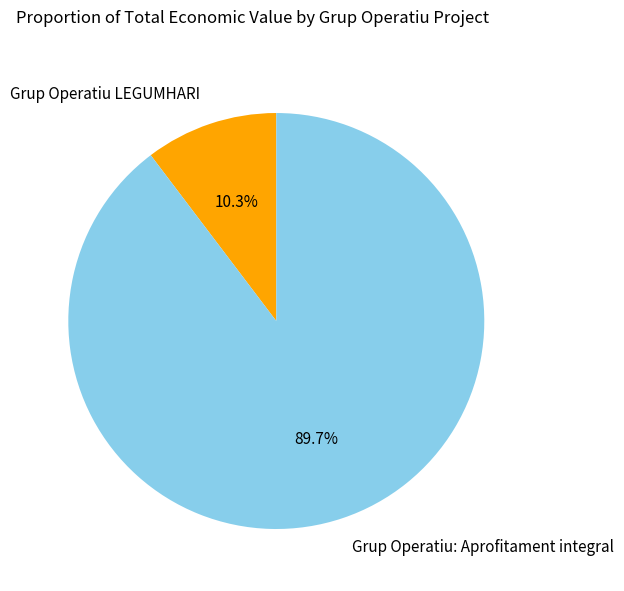

To the nearest percent, what portion does Grup Operatiu LEGUMHARI represent?

10%